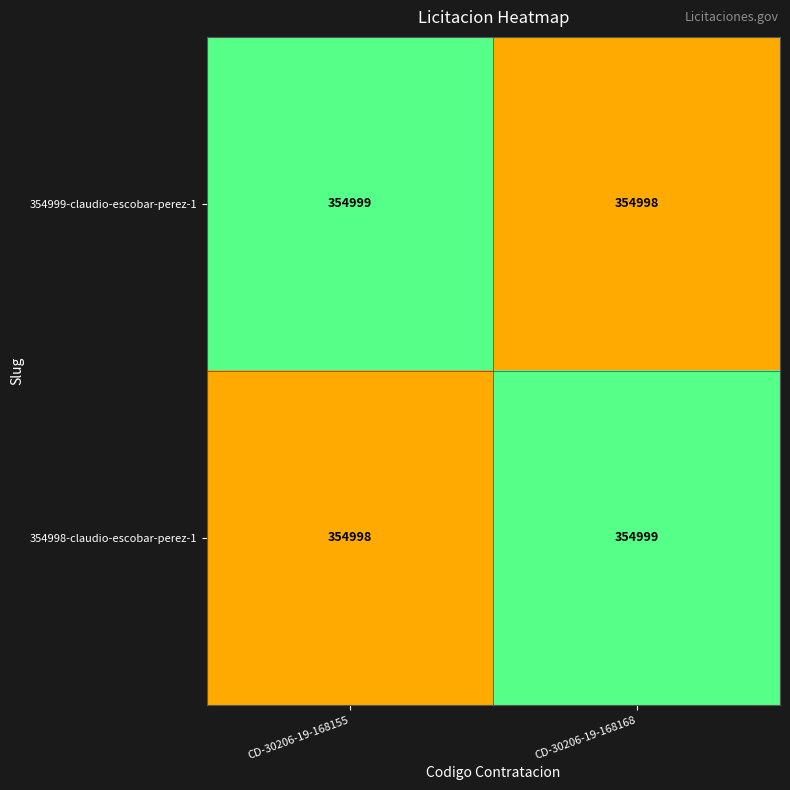

What is the total value across all series at CD-30206-19-168168?

709997